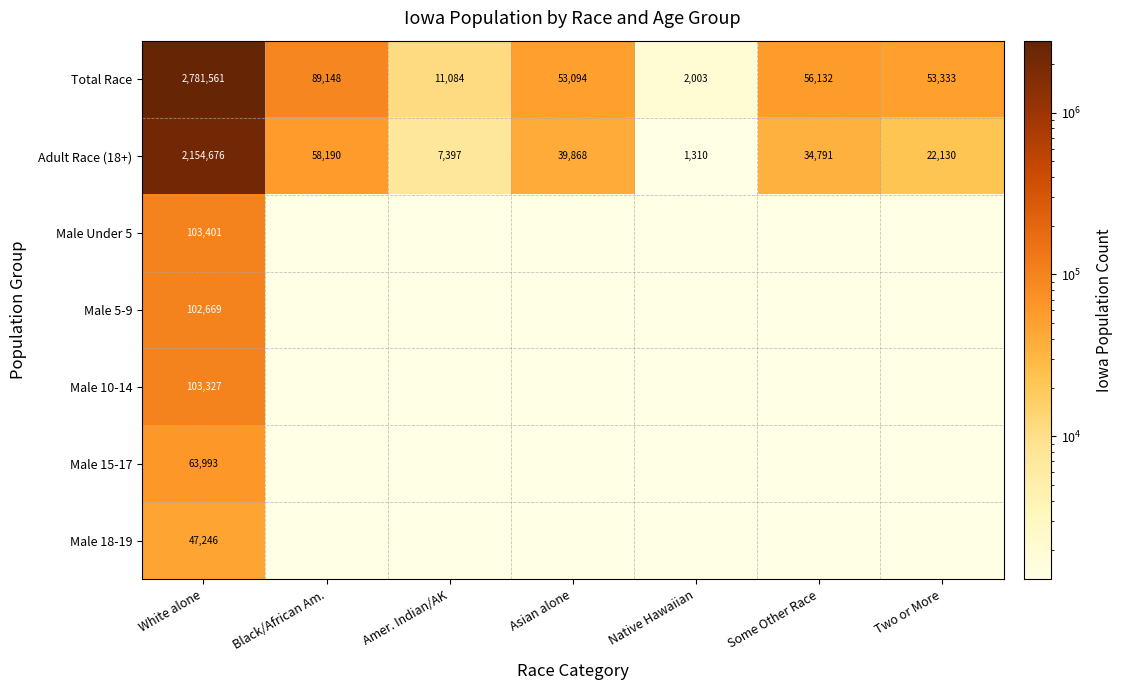

What is the average value of the Total Race series?

435194